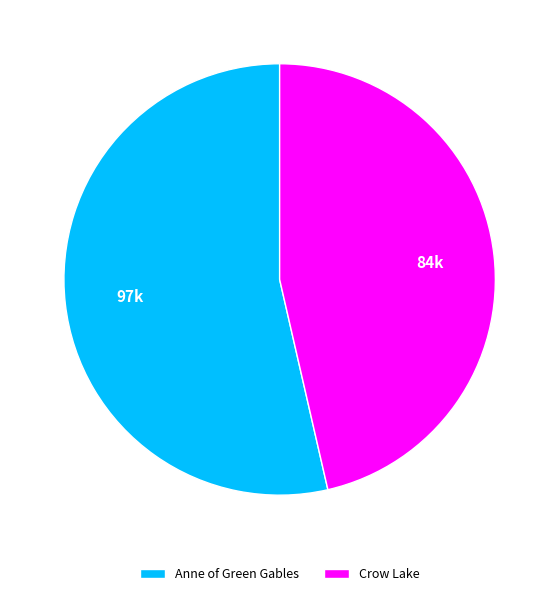

Combined, do Anne of Green Gables and Crow Lake account for over 50%?

Yes